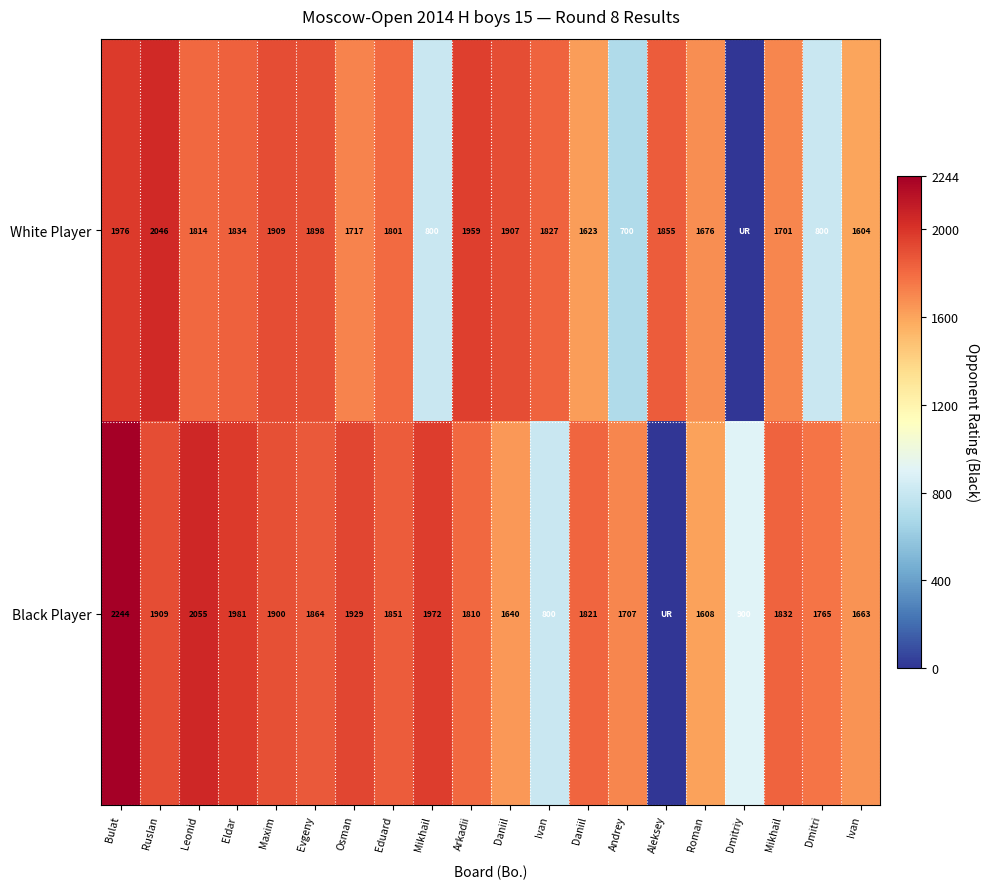

Rank the categories by White Player value from lowest to highest.

Dmitriy, Andrey, Mikhail, Dmitri, Ivan, Daniil, Roman, Mikhail, Osman, Eduard, Leonid, Ivan, Eldar, Aleksey, Evgeny, Daniil, Maxim, Arkadii, Bulat, Ruslan